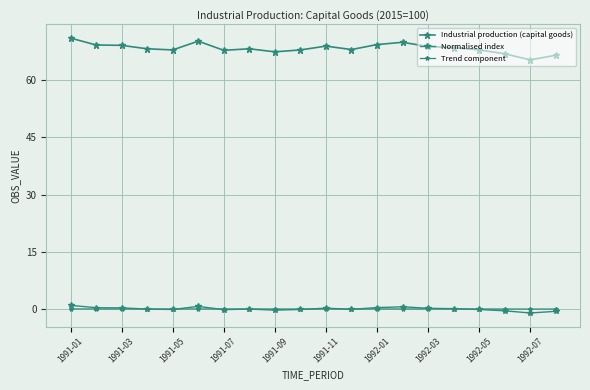

True or false: Industrial production (capital goods) and Normalised index intersect in this chart.

False